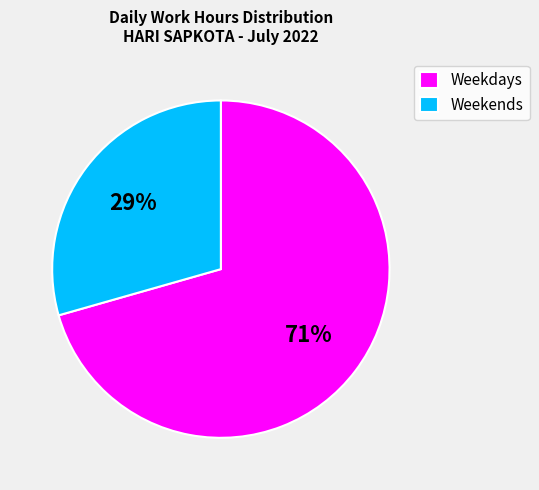

What is the smallest slice in the pie chart?

Weekends